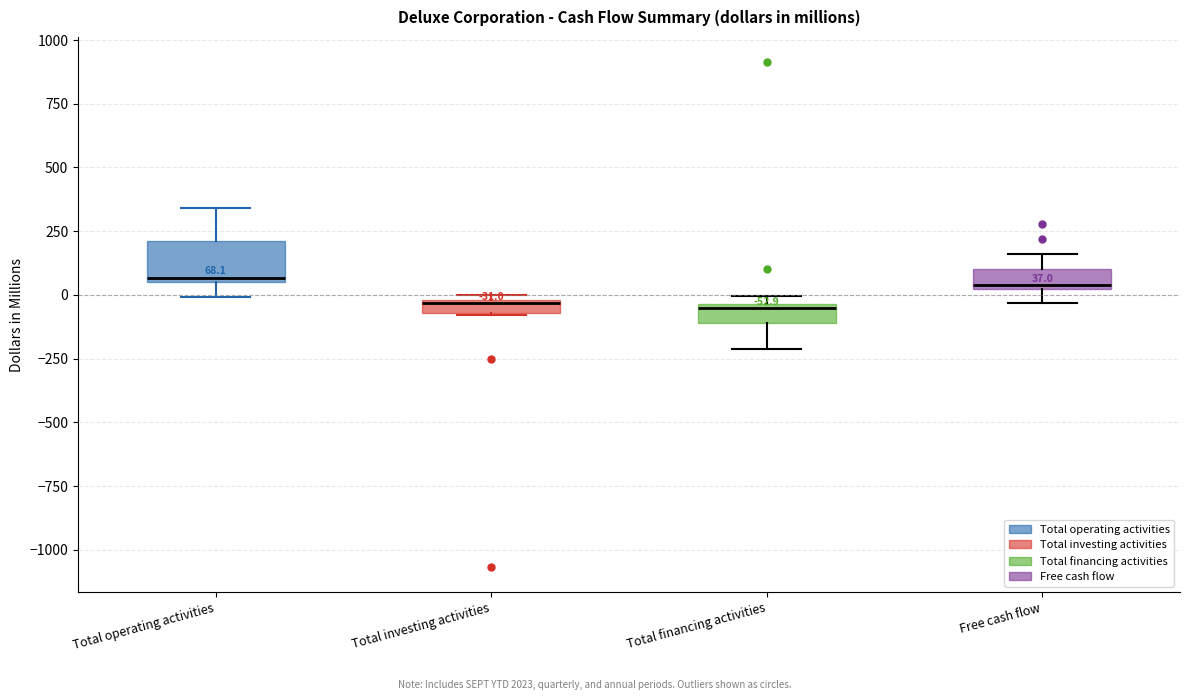

Which box is the tallest, from its lower edge to its upper edge?

Total operating activities